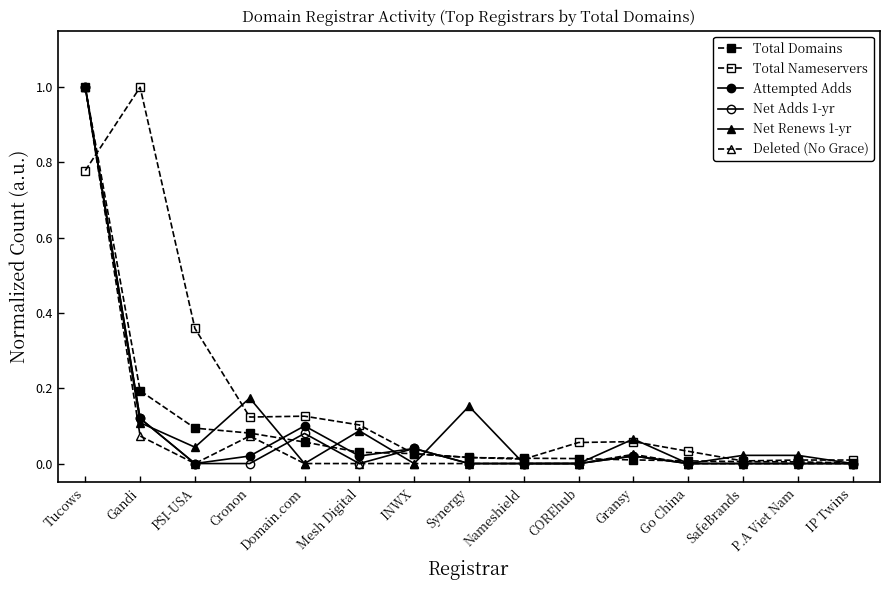

Reading left to right, list all the values displayed in this chart.

Total Domains: Tucows=1.0	Gandi=0.2	PSI-USA=0.1	Cronon=0.1	Domain.com=0.1	Mesh Digital=0.0	INWX=0.0	Synergy=0.0	Nameshield=0.0	COREhub=0.0	Gransy=0.0	Go China=0.0	SafeBrands=0.0	P.A Viet Nam=0.0	IP Twins=0.0
Total Nameservers: Tucows=0.8	Gandi=1.0	PSI-USA=0.4	Cronon=0.1	Domain.com=0.1	Mesh Digital=0.1	INWX=0.0	Synergy=0.0	Nameshield=0.0	COREhub=0.1	Gransy=0.1	Go China=0.0	SafeBrands=0.0	P.A Viet Nam=0.0	IP Twins=0.0
Attempted Adds: Tucows=1.0	Gandi=0.1	PSI-USA=0.0	Cronon=0.0	Domain.com=0.1	Mesh Digital=0.0	INWX=0.0	Synergy=0.0	Nameshield=0.0	COREhub=0.0	Gransy=0.0	Go China=0.0	SafeBrands=0.0	P.A Viet Nam=0.0	IP Twins=0.0
Net Adds 1-yr: Tucows=1.0	Gandi=0.1	PSI-USA=0.0	Cronon=0.0	Domain.com=0.1	Mesh Digital=0.0	INWX=0.0	Synergy=0.0	Nameshield=0.0	COREhub=0.0	Gransy=0.0	Go China=0.0	SafeBrands=0.0	P.A Viet Nam=0.0	IP Twins=0.0
Net Renews 1-yr: Tucows=1.0	Gandi=0.1	PSI-USA=0.0	Cronon=0.2	Domain.com=0.0	Mesh Digital=0.1	INWX=0.0	Synergy=0.2	Nameshield=0.0	COREhub=0.0	Gransy=0.1	Go China=0.0	SafeBrands=0.0	P.A Viet Nam=0.0	IP Twins=0.0
Deleted (No Grace): Tucows=1.0	Gandi=0.1	PSI-USA=0.0	Cronon=0.1	Domain.com=0.0	Mesh Digital=0.0	INWX=0.0	Synergy=0.0	Nameshield=0.0	COREhub=0.0	Gransy=0.0	Go China=0.0	SafeBrands=0.0	P.A Viet Nam=0.0	IP Twins=0.0